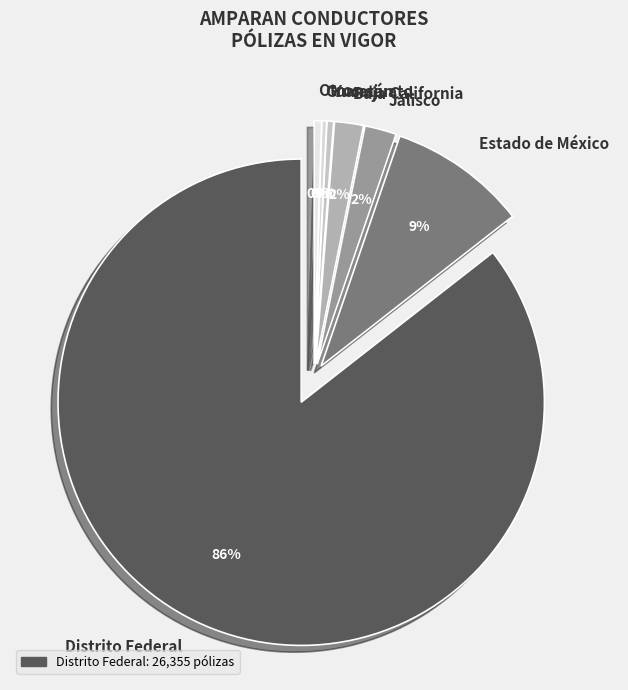

What percentage do Estado de México and Chiapas together represent?

9.2%